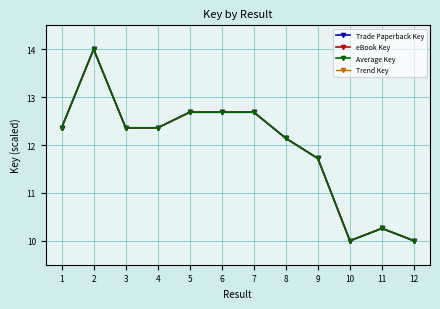

At which category does Trade Paperback Key reach its first local valley?

4